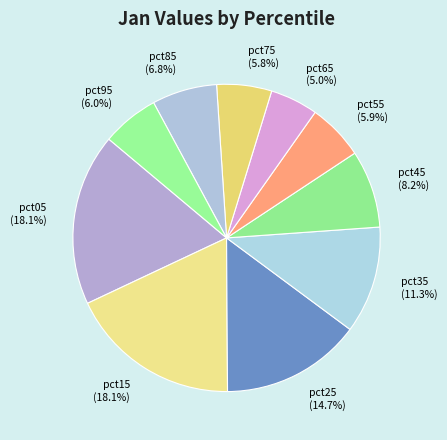

Between pct35 and pct45, which is larger?

pct35